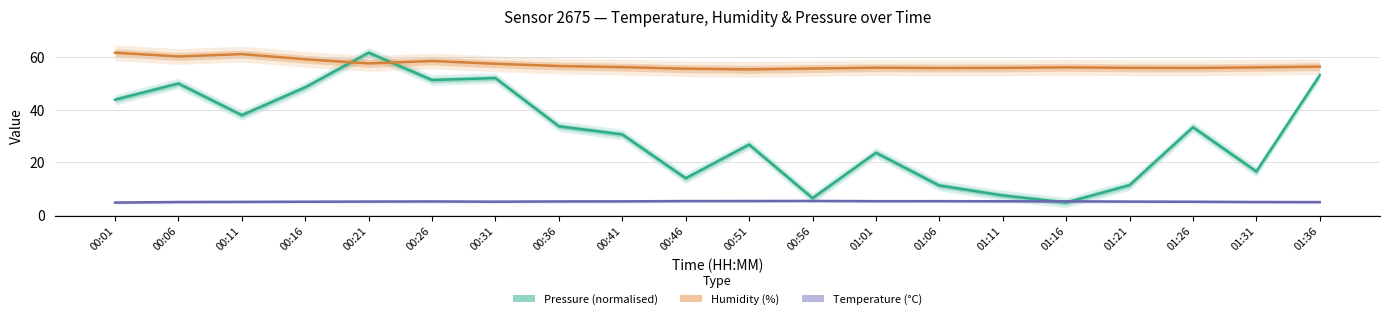

True or false: Pressure (normalised) has more than 1 points higher than both neighbors.

True